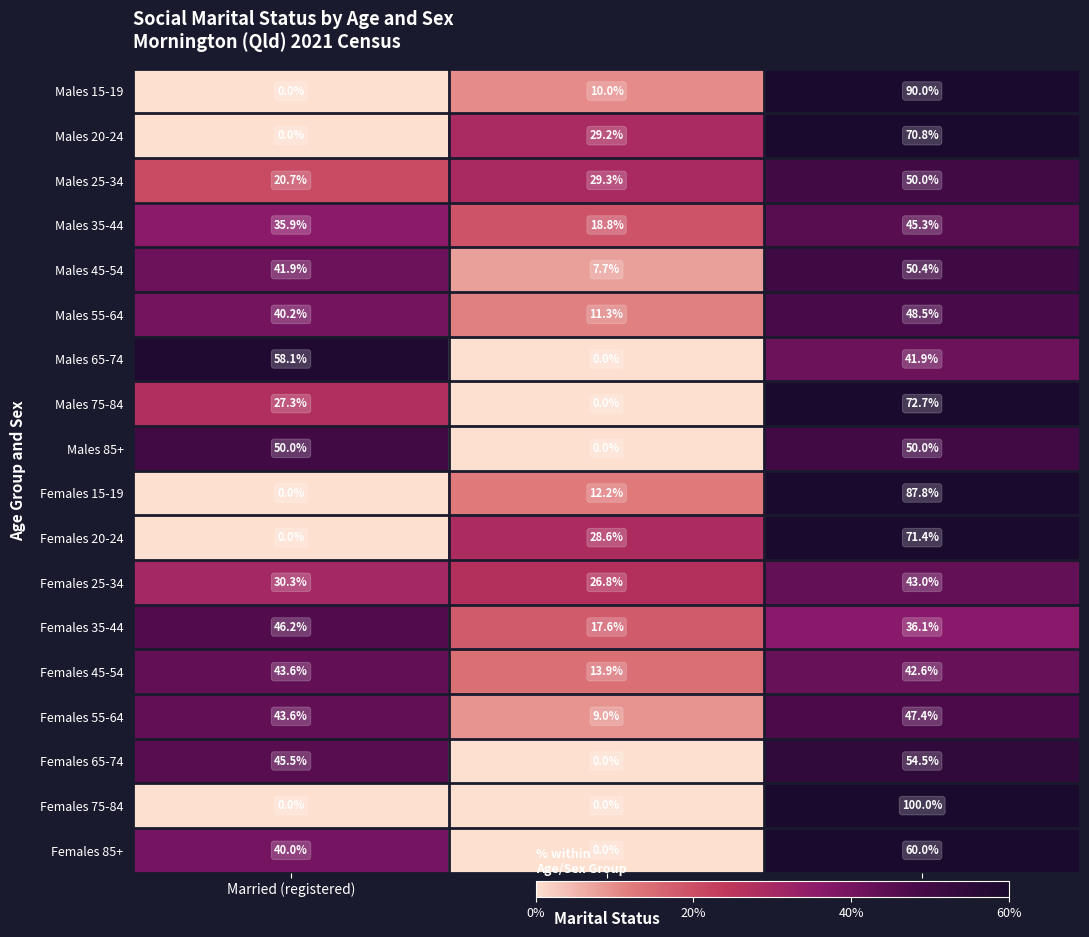

The value of Males 65-74 at Married (de facto) is 0.0. True or false?

True